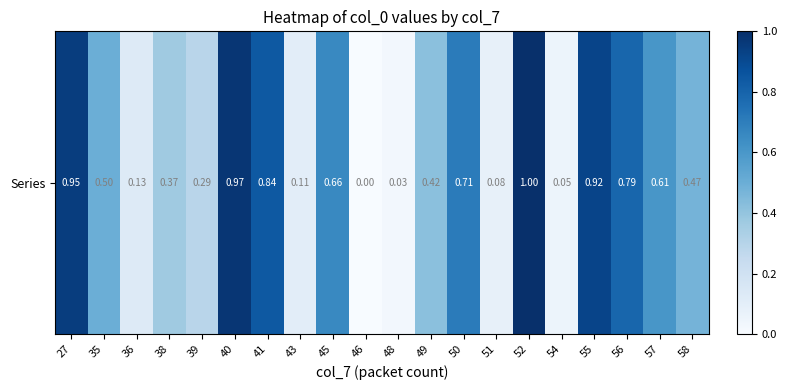

Rank the categories by value from highest to lowest.

52, 40, 27, 55, 41, 56, 50, 45, 57, 35, 58, 49, 38, 39, 36, 43, 51, 54, 48, 46